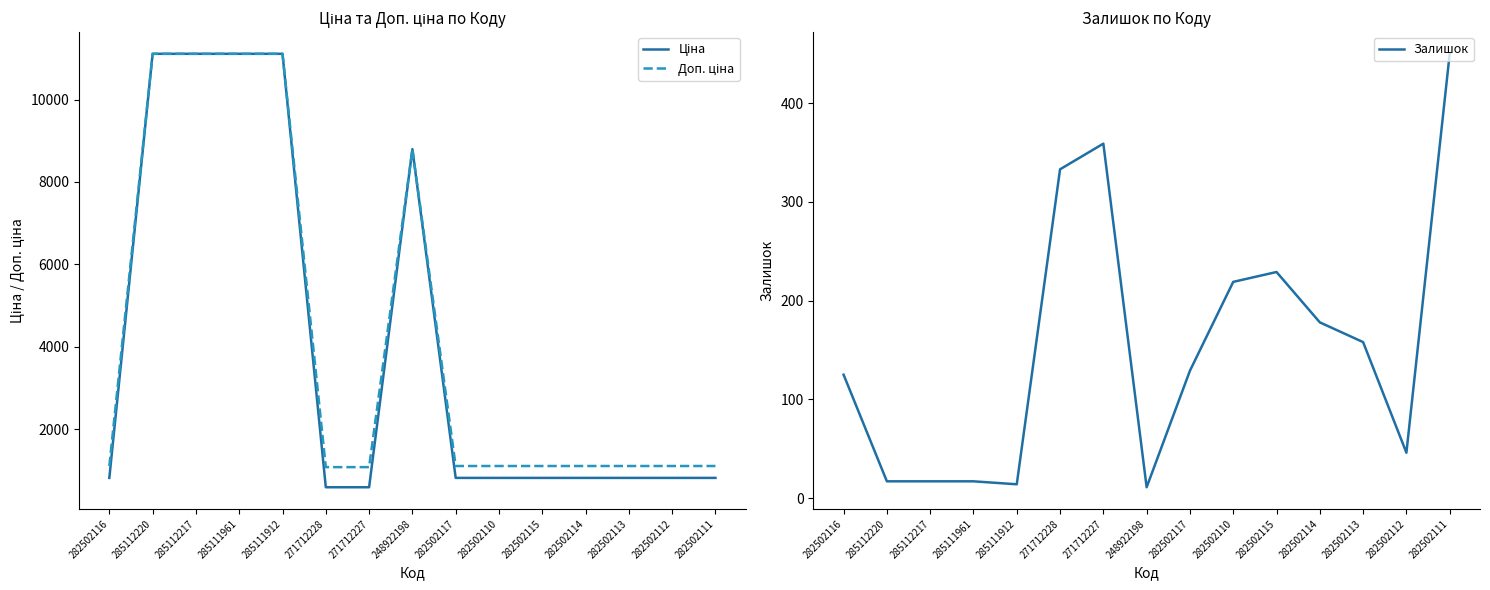

Rank the categories by Доп. ціна value from lowest to highest.

271712228, 271712227, 282502116, 282502117, 282502110, 282502115, 282502114, 282502113, 282502112, 282502111, 248922198, 285112220, 285112217, 285111961, 285111912